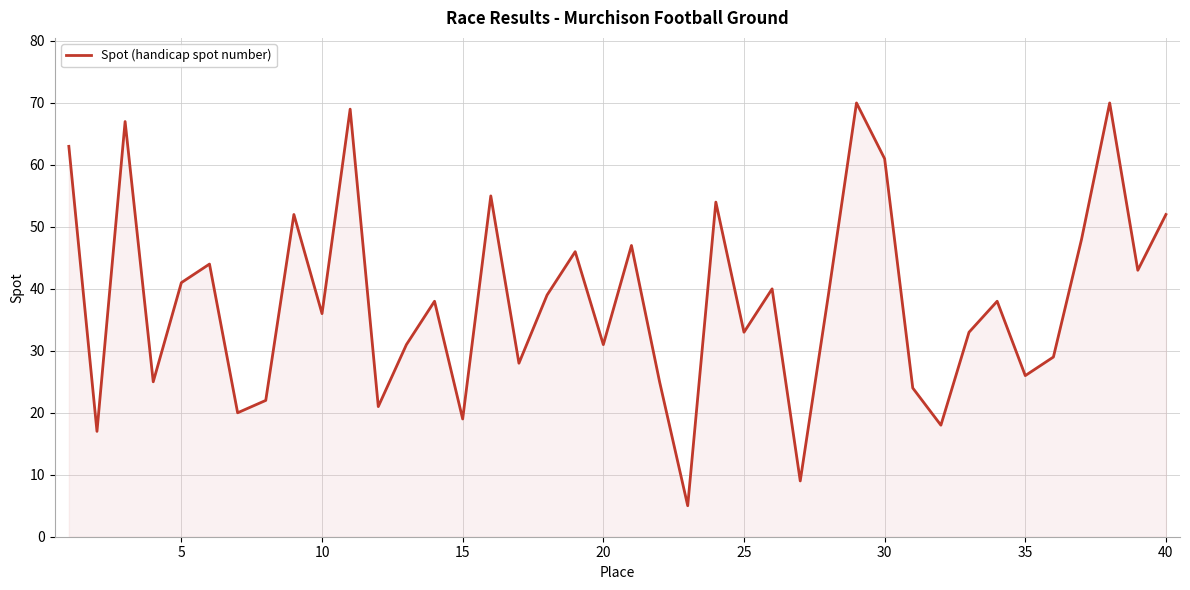

What is the greatest value displayed?

70